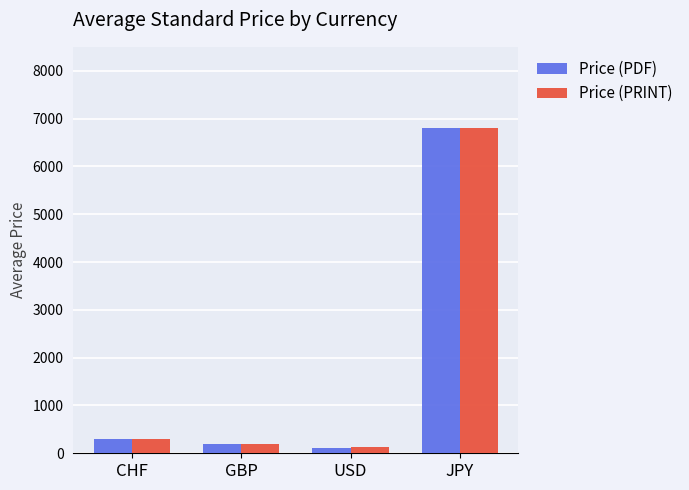

Which category has the highest value across all series?

JPY